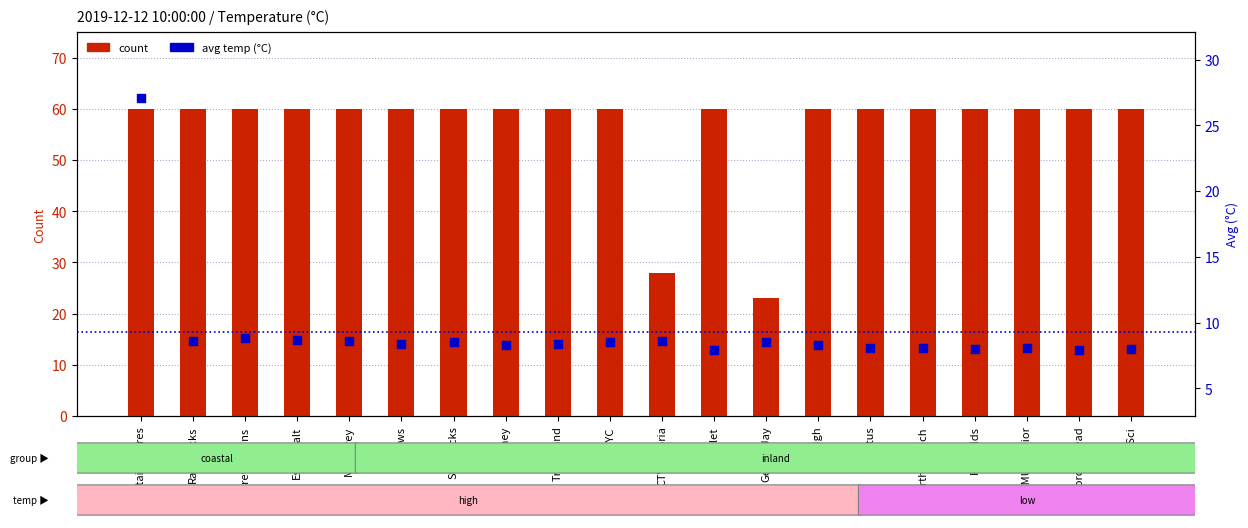

Is the value of count at GeorgeJay greater than the value of avg temp (°C) at VicHigh?

Yes